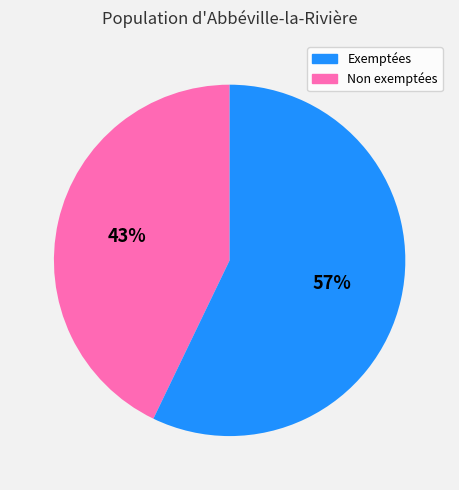

To the nearest percent, what is the difference between the largest and smallest slice percentages?

14%